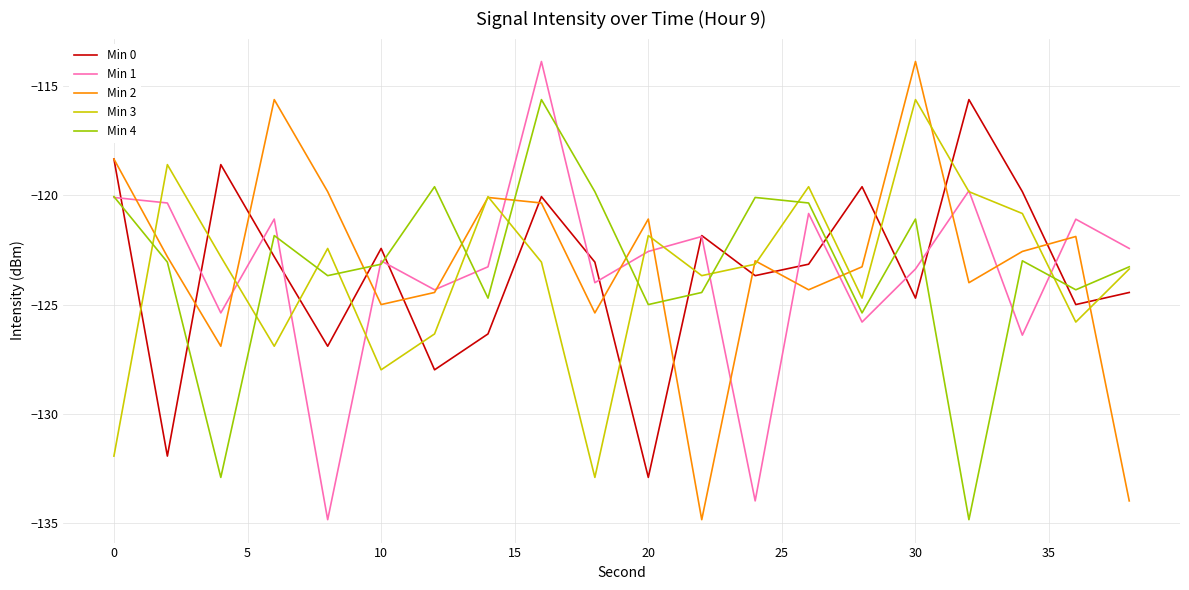

What is the lowest value of the Min 3 series?

-132.9